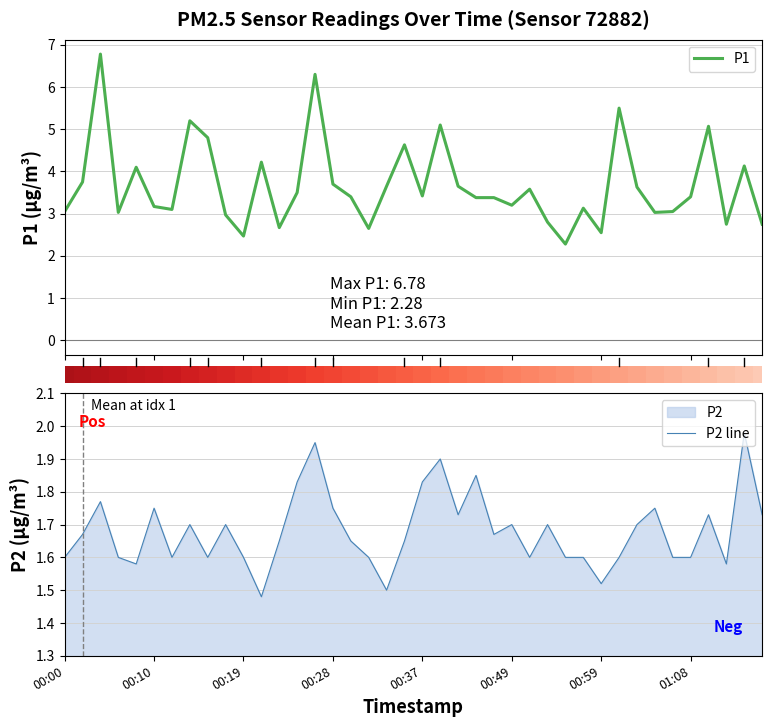

The P2 line series shows 2.3 at 20. True or false?

False